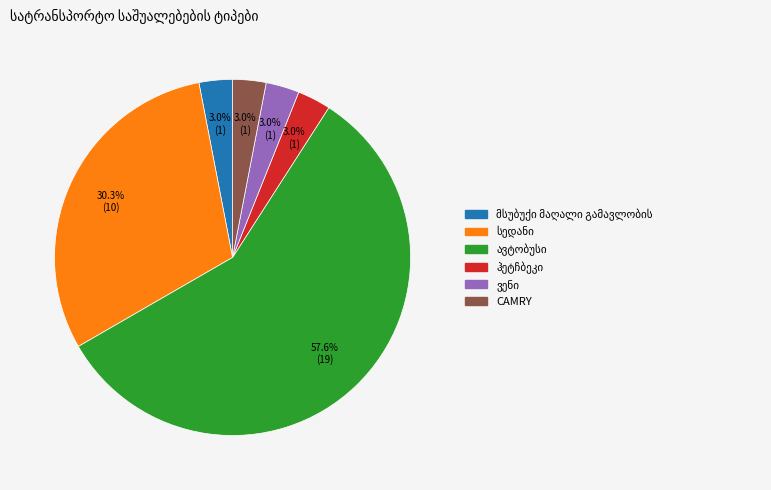

Is there a majority slice in this chart?

Yes